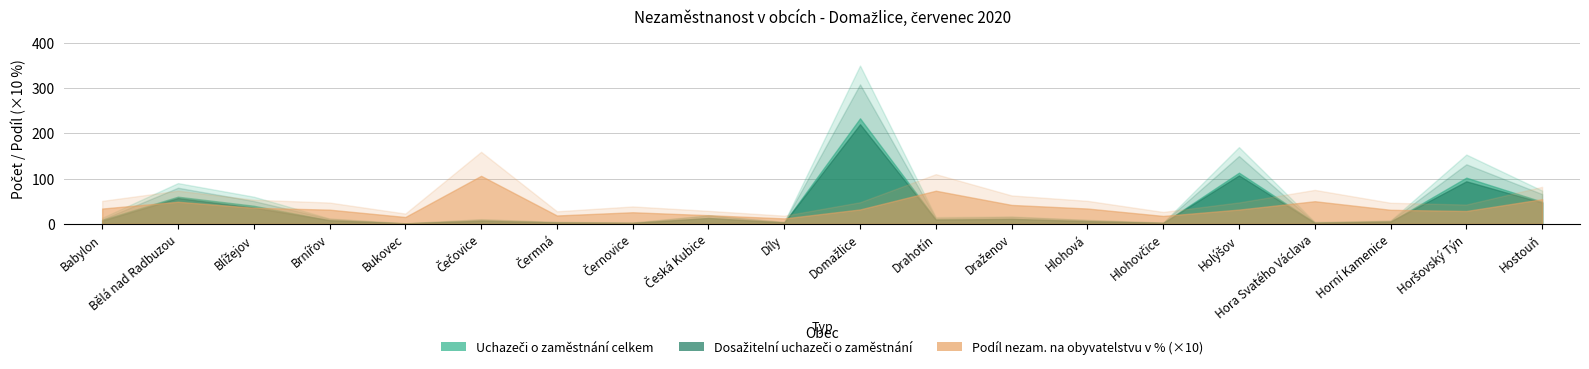

What is the minimum value for Uchazeči o zaměstnání celkem?

1.0